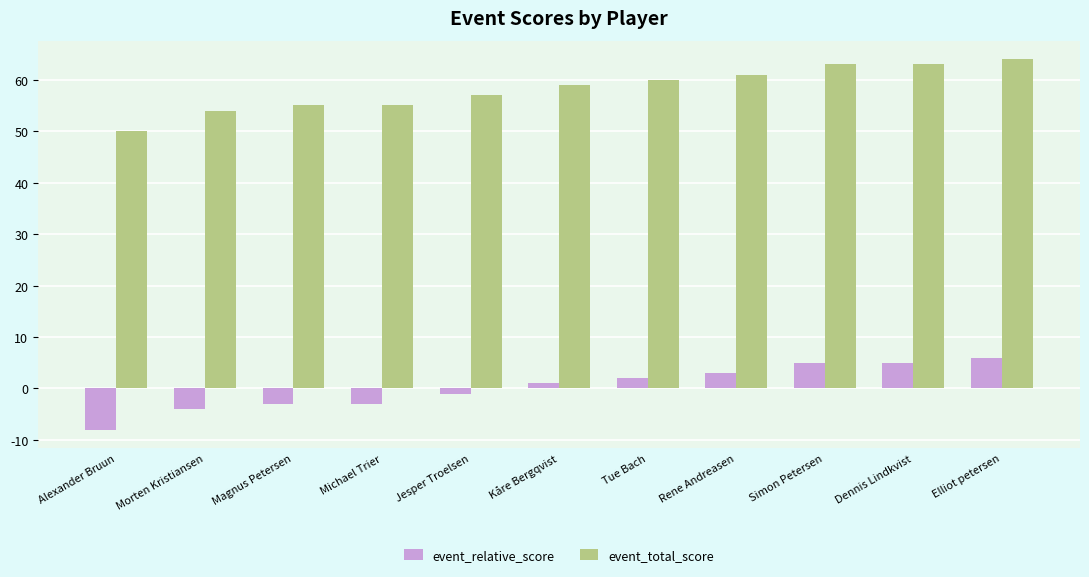

True or false: event_total_score has a value of 15 at Morten Kristiansen.

False